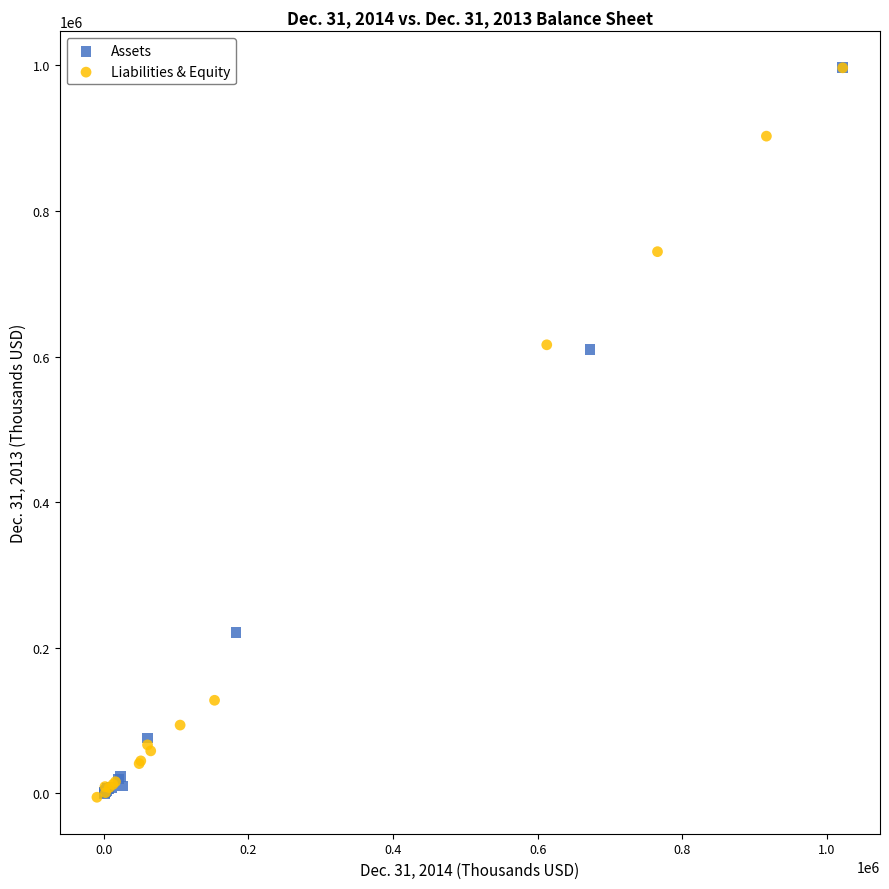

What are all the series names shown in the legend?

Assets, Liabilities & Equity